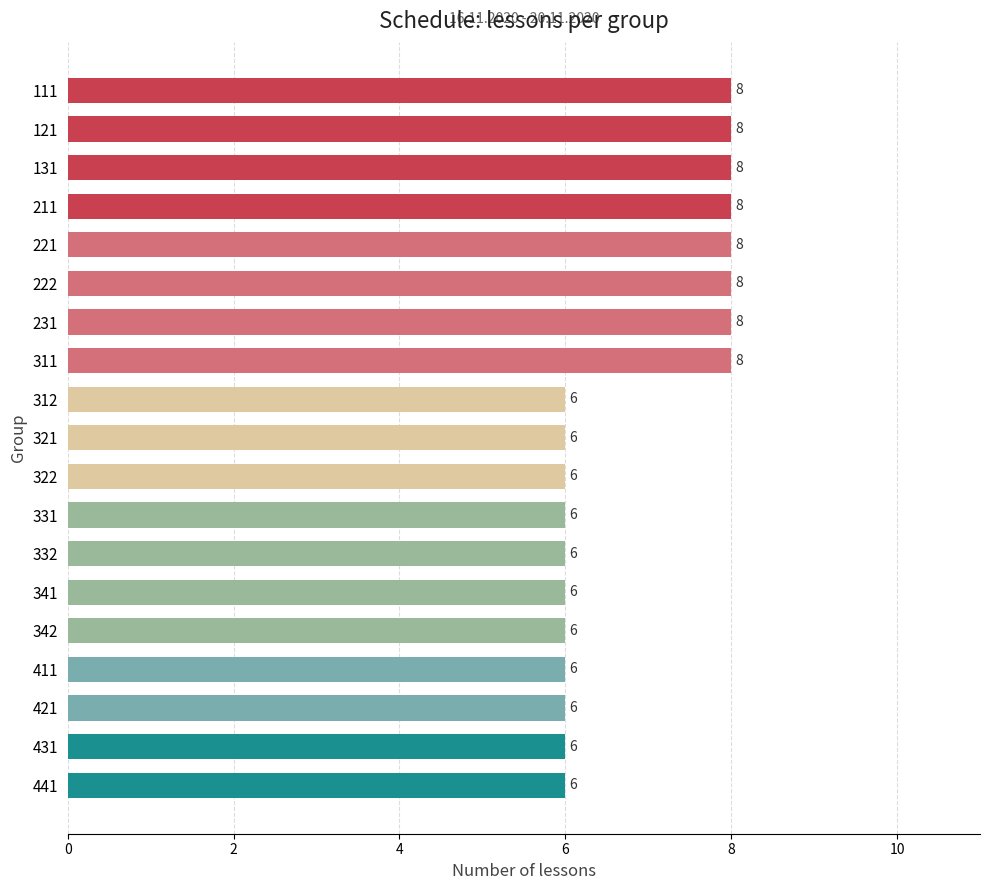

What is the ratio of the value at 322 to the value at 331?

1.0